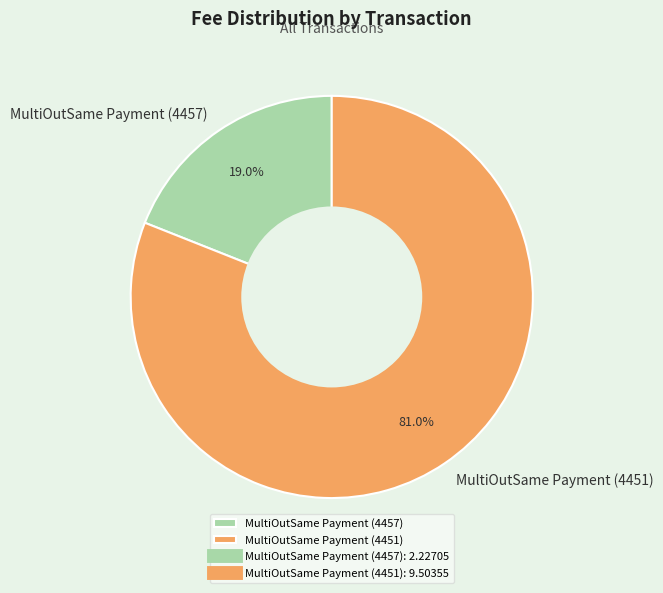

To the nearest percent, what percentage of the pie is MultiOutSame Payment (4451)?

81%